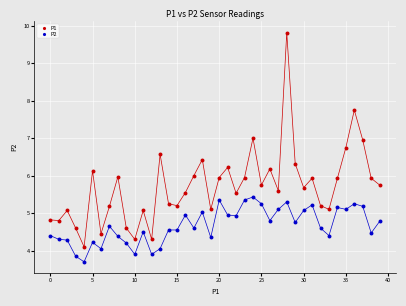

Across all data points, what is the range of Y values (max minus min)?

6.1